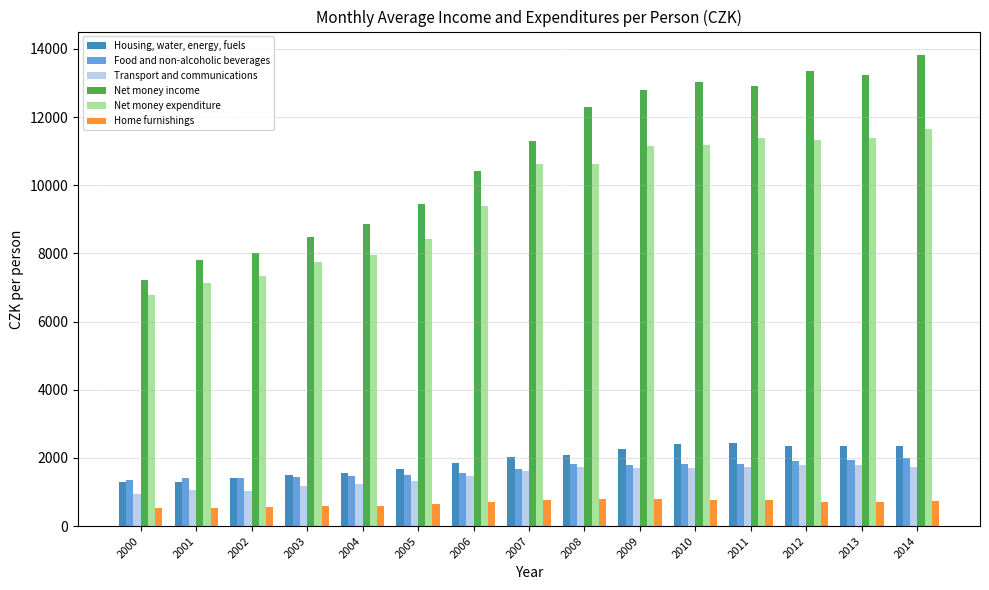

List the series in order of their peak value, highest first.

Net money income, Net money expenditure, Housing, water, energy, fuels, Food and non-alcoholic beverages, Transport and communications, Home furnishings